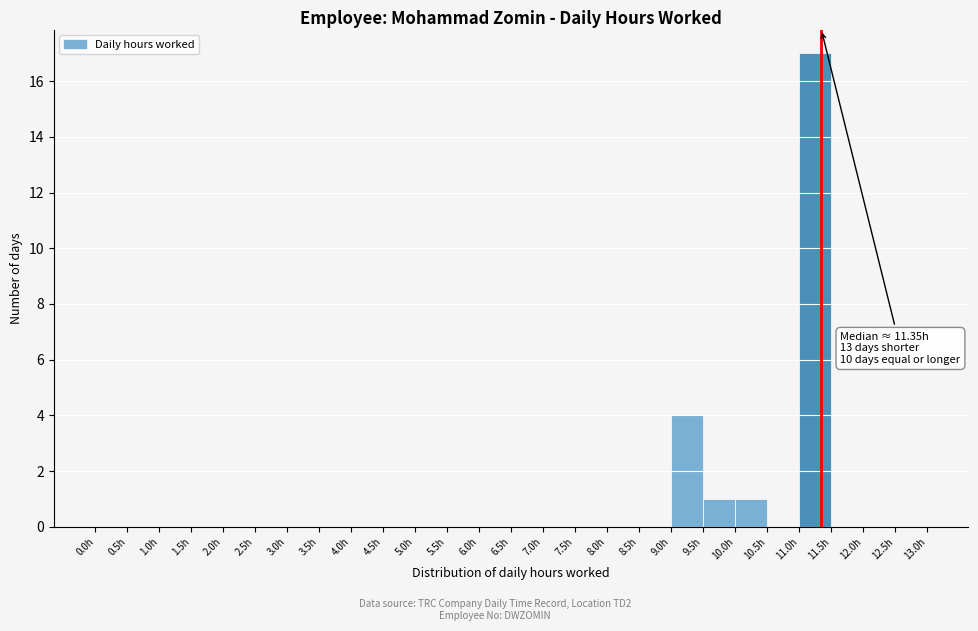

Which range on the x-axis has the tallest bar?

11.0 to 11.5